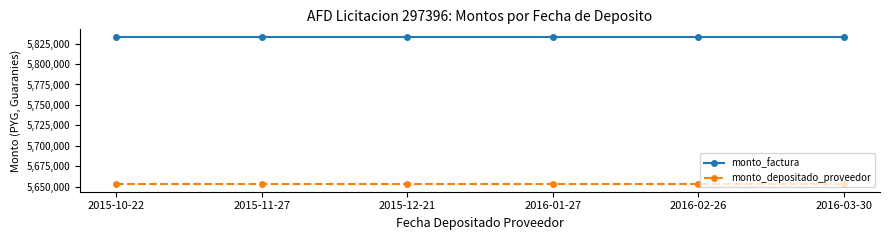

The value of monto_factura at 2016-02-26 is 5833333. True or false?

True